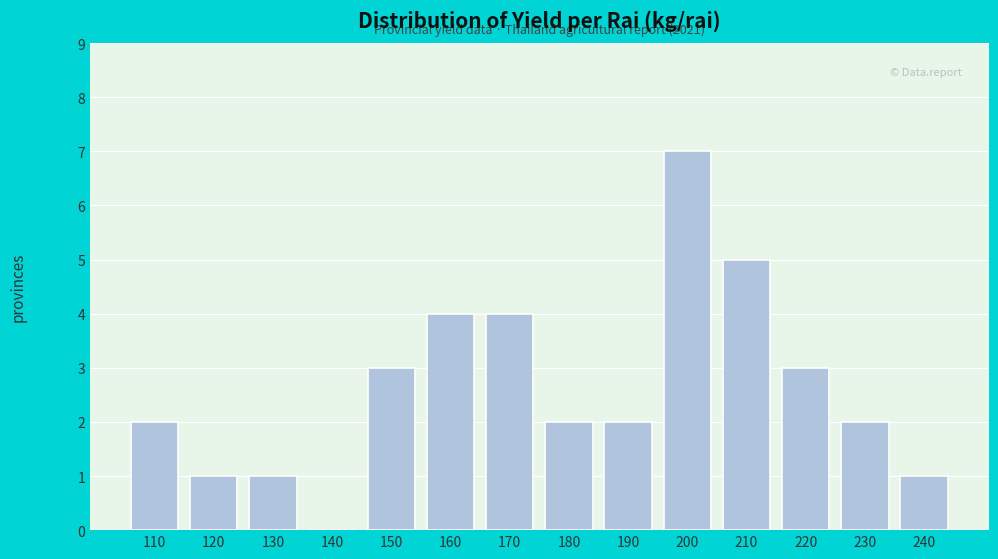

Reading left to right, transcribe all the data shown in this chart.

110=2	120=1	130=1	140=0	150=3	160=4	170=4	180=2	190=2	200=7	210=5	220=3	230=2	240=1